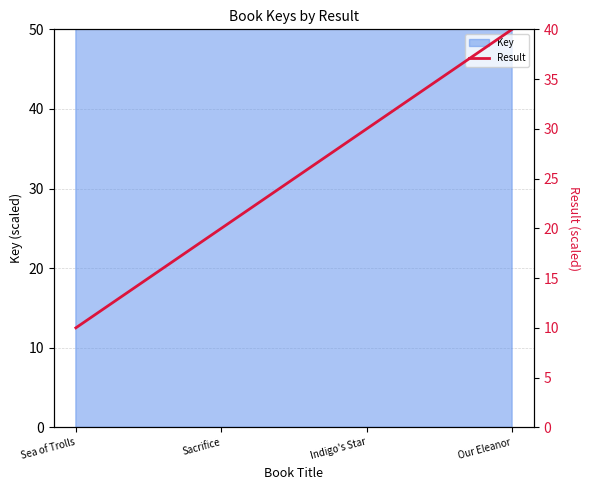

Rank the categories by value from lowest to highest.

Sea of Trolls, Sacrifice, Indigo's Star, Our Eleanor